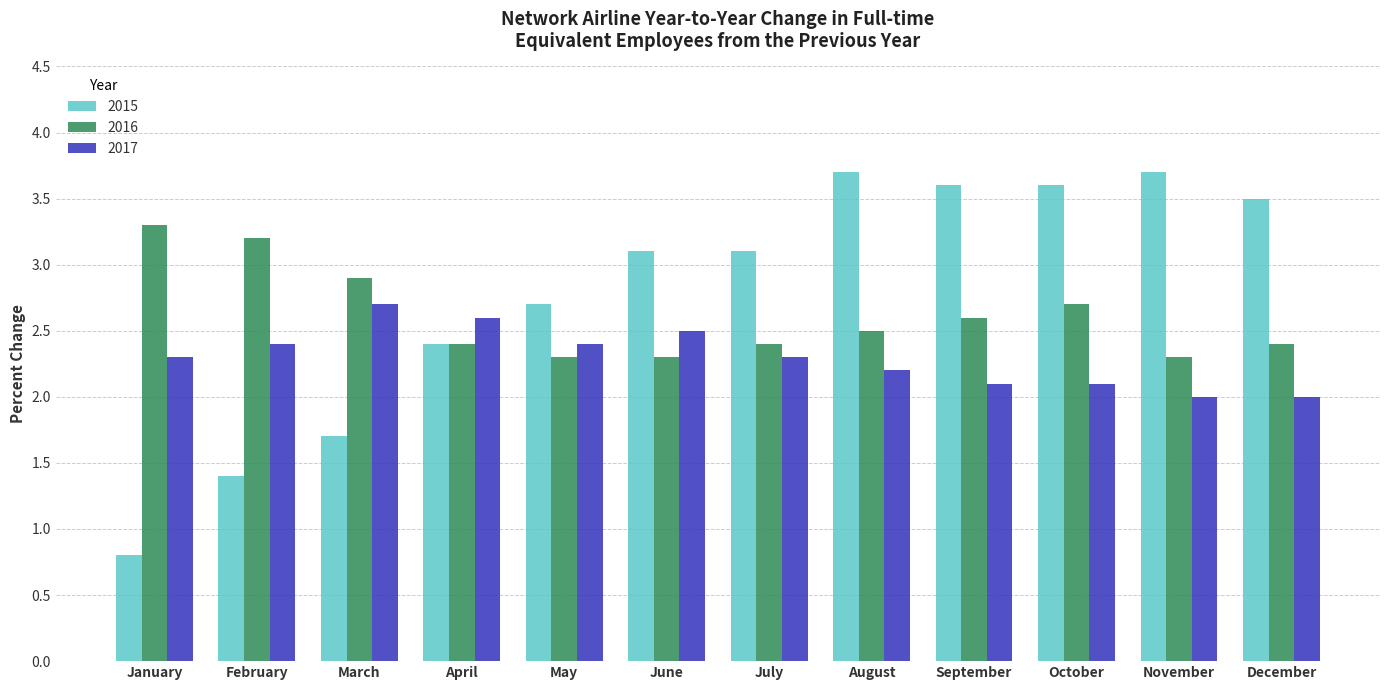

How many categories are shown in the chart?

12